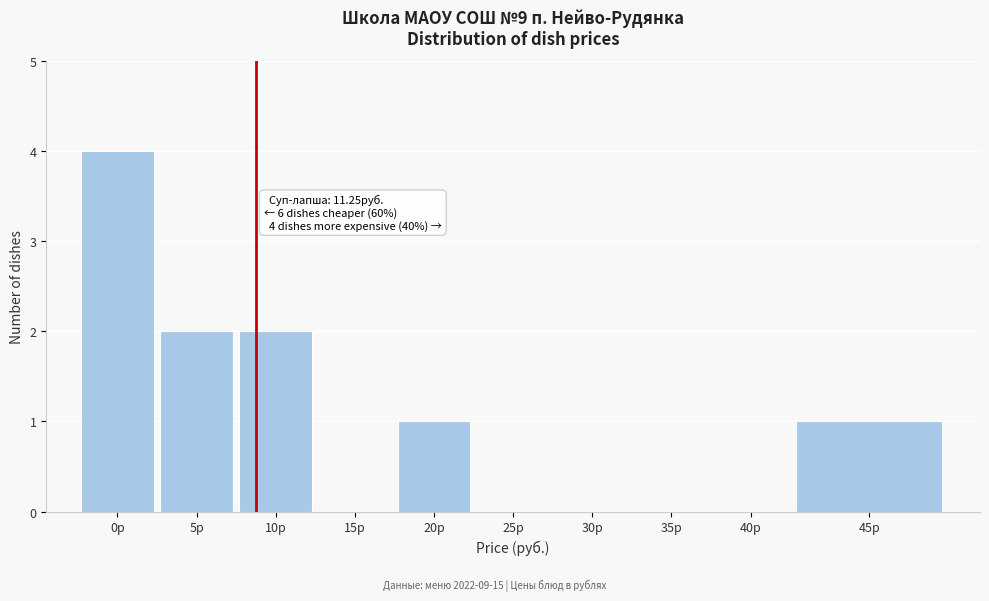

Reading left to right, transcribe all the data shown in this chart.

0р=4	5р=2	10р=2	15р=0	20р=1	25р=0	30р=0	35р=0	40р=0	45р=1